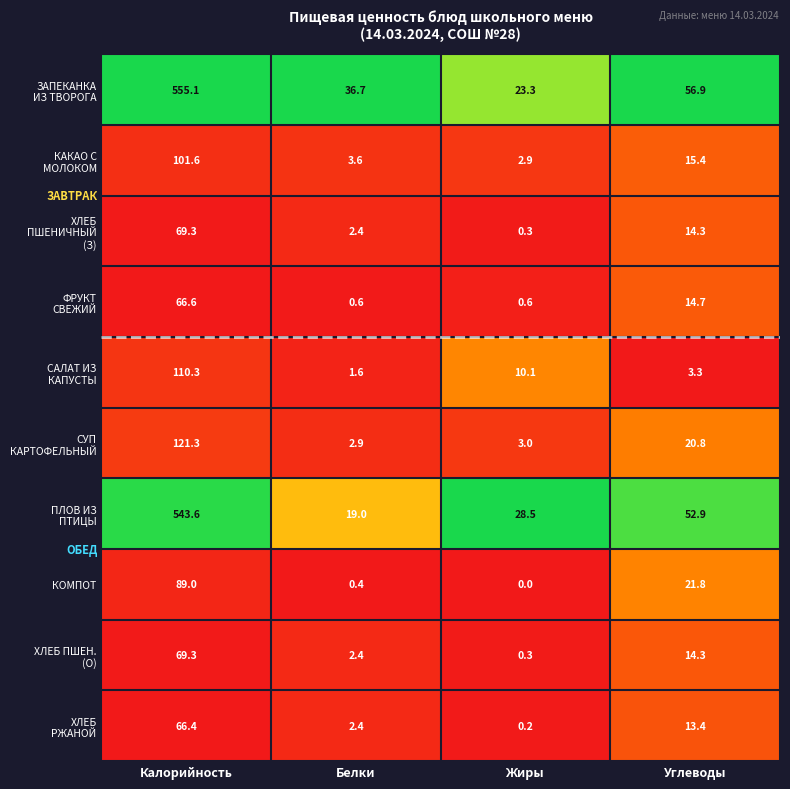

What is the total value across all series at Углеводы?

227.8